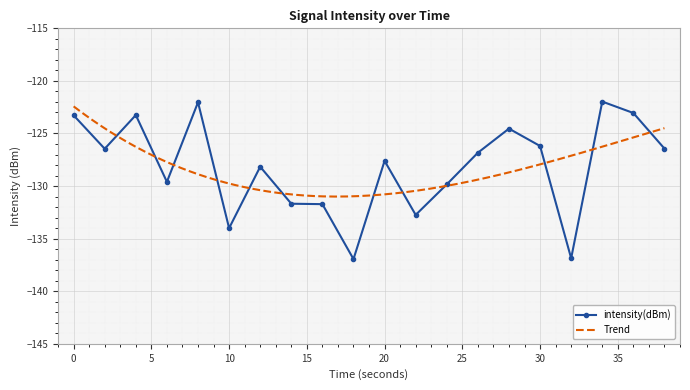

What is the average value?

-128.2